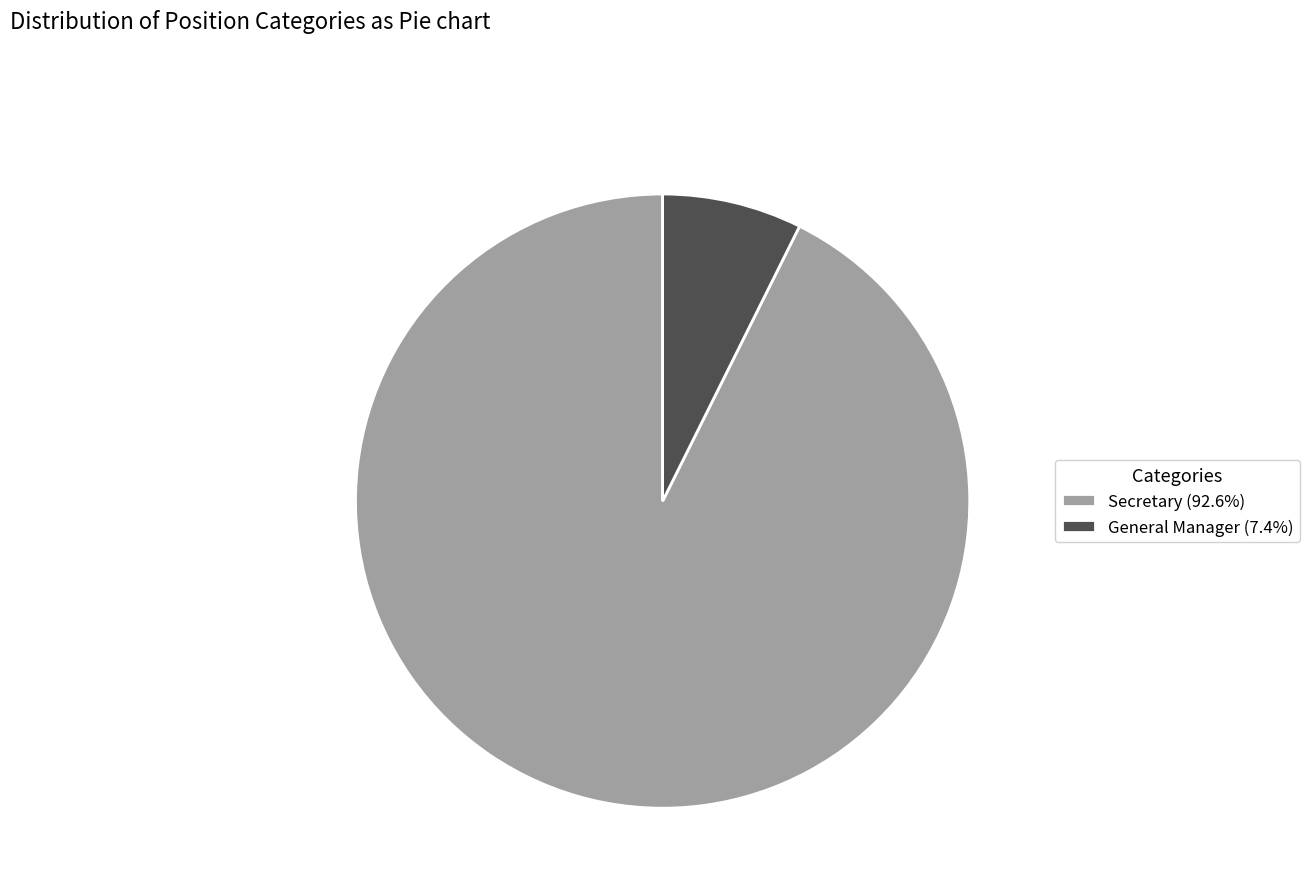

How many segments does this pie chart have?

2